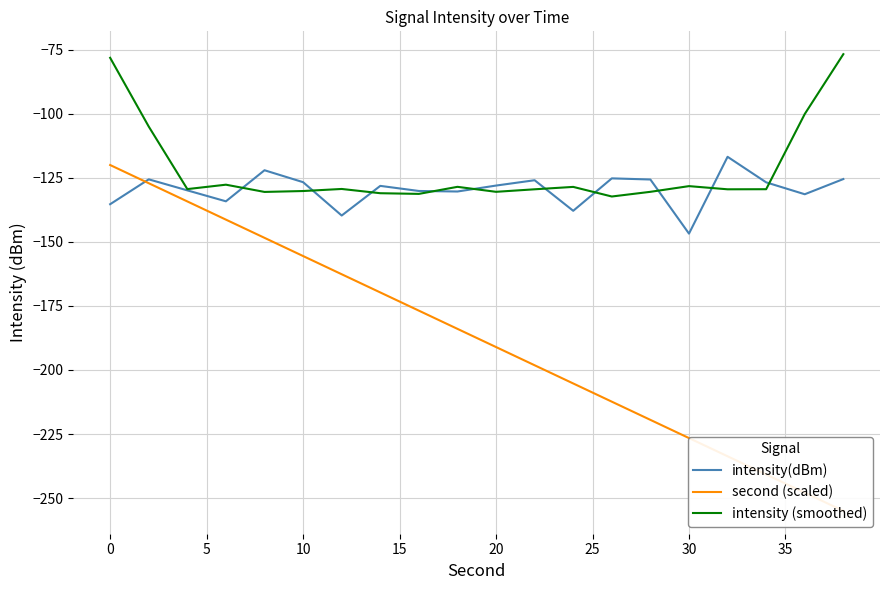

The intensity (smoothed) series shows -45.9 at 10. True or false?

False